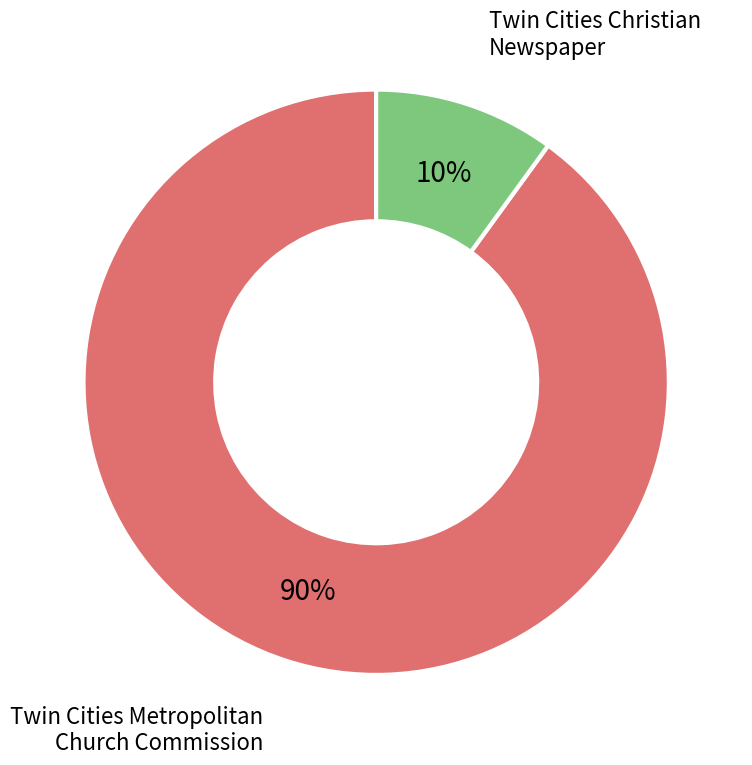

Rank the categories by value from highest to lowest.

Twin Cities Metropolitan Church Commission, Twin Cities Christian Newspaper